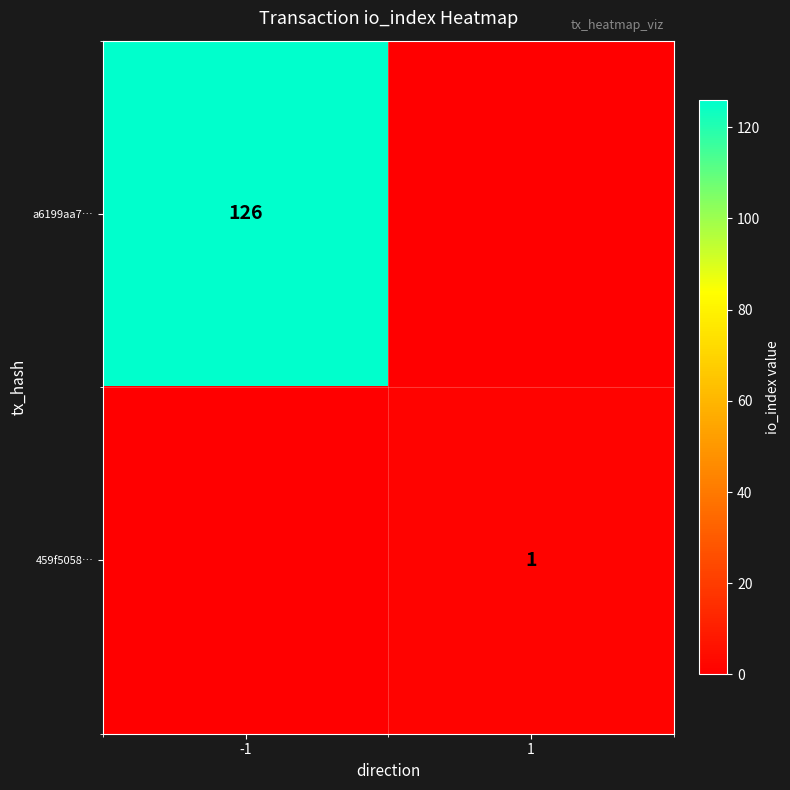

True or false: a6199aa7… has a value of 204 at -1.

False